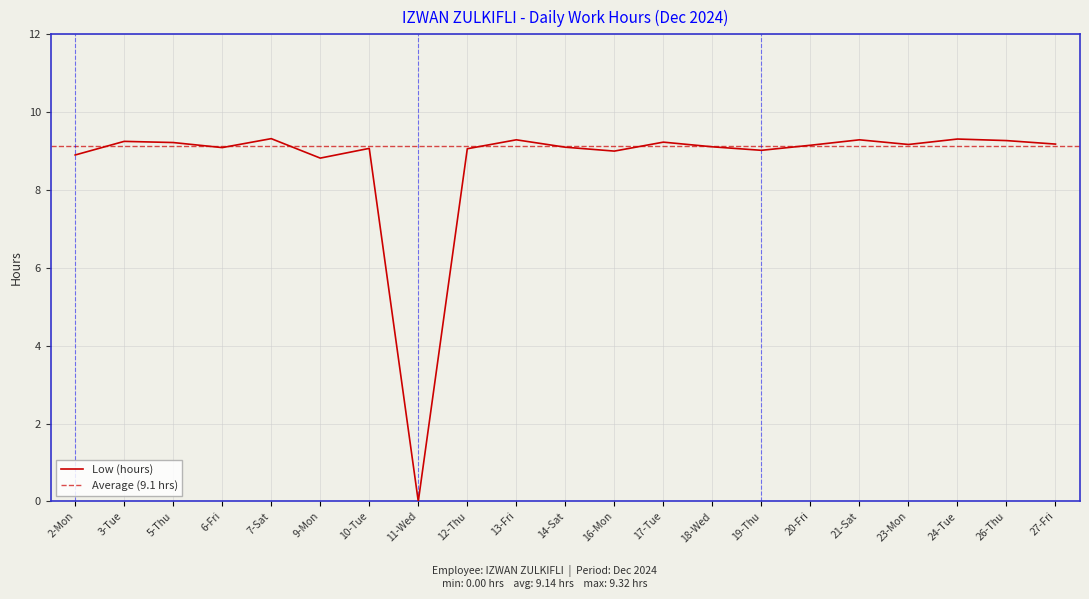

Reading right to left, list all the values displayed in this chart.

9.2	9.3	9.3	9.2	9.3	9.2	9.0	9.1	9.2	9.0	9.1	9.3	9.1	0.0	9.1	8.8	9.3	9.1	9.2	9.2	8.9